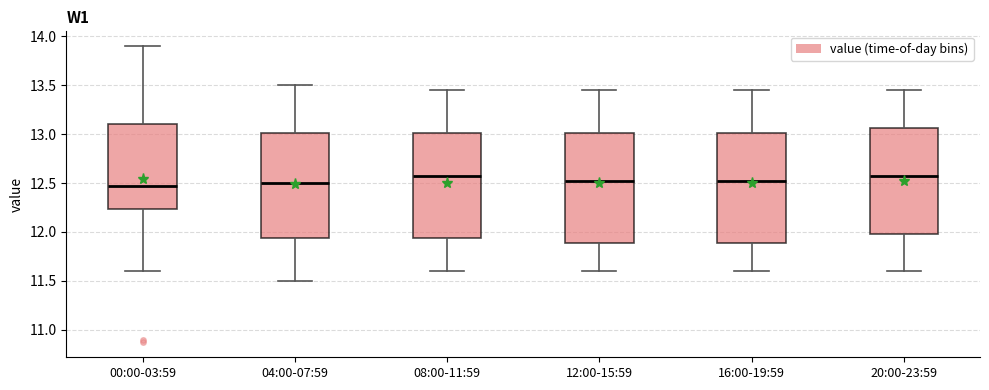

Reading left to right, transcribe this box plot: for each box, give where its median line is, the range the box spans, and where its two whiskers end, as read against the y-axis. The values are not printed on the chart, so give them approximately, as read against the axis.

00:00-03:59: median 12.50, box 12.25 to 13.10, whiskers 11.60 to 13.90
04:00-07:59: median 12.50, box 11.95 to 13.00, whiskers 11.50 to 13.50
08:00-11:59: median 12.60, box 11.95 to 13.00, whiskers 11.60 to 13.45
12:00-15:59: median 12.55, box 11.90 to 13.00, whiskers 11.60 to 13.45
16:00-19:59: median 12.55, box 11.90 to 13.00, whiskers 11.60 to 13.45
20:00-23:59: median 12.60, box 12.00 to 13.05, whiskers 11.60 to 13.45